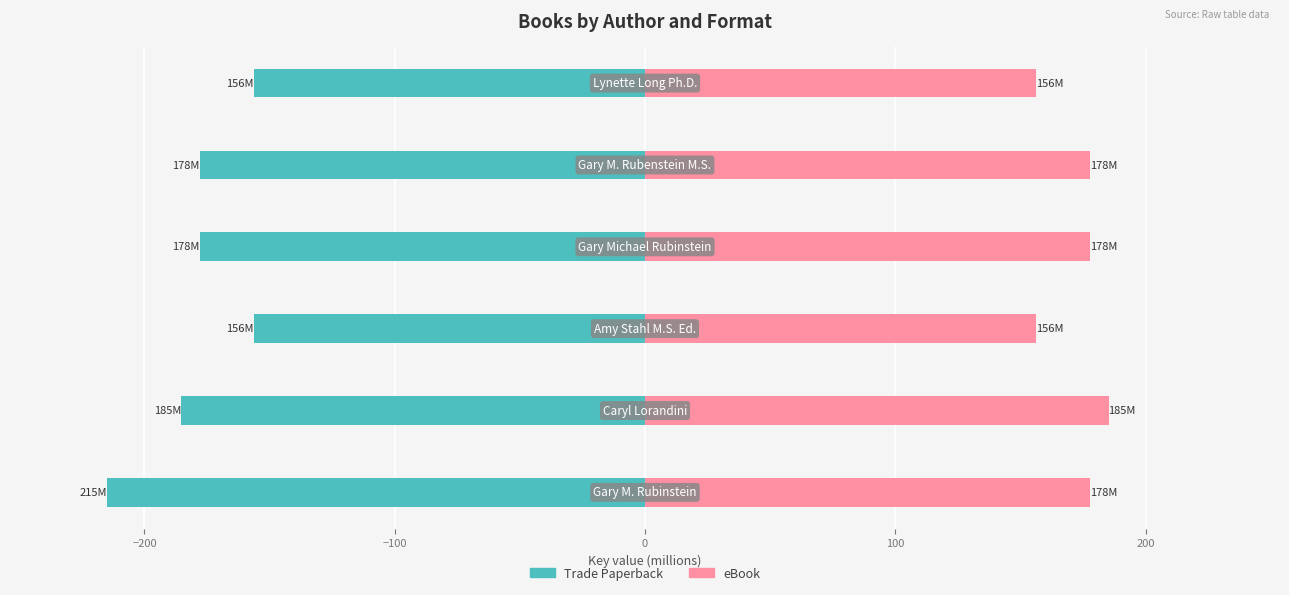

What is the difference between the maximum and minimum values in the Trade Paperback series?

58.8